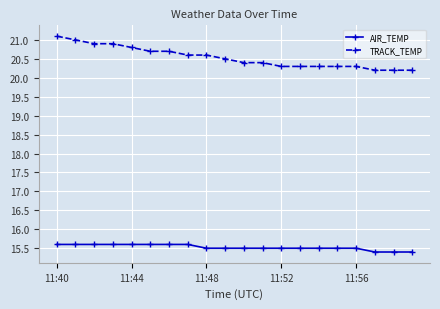

What is the difference between the maximum and minimum values in the AIR_TEMP series?

0.2